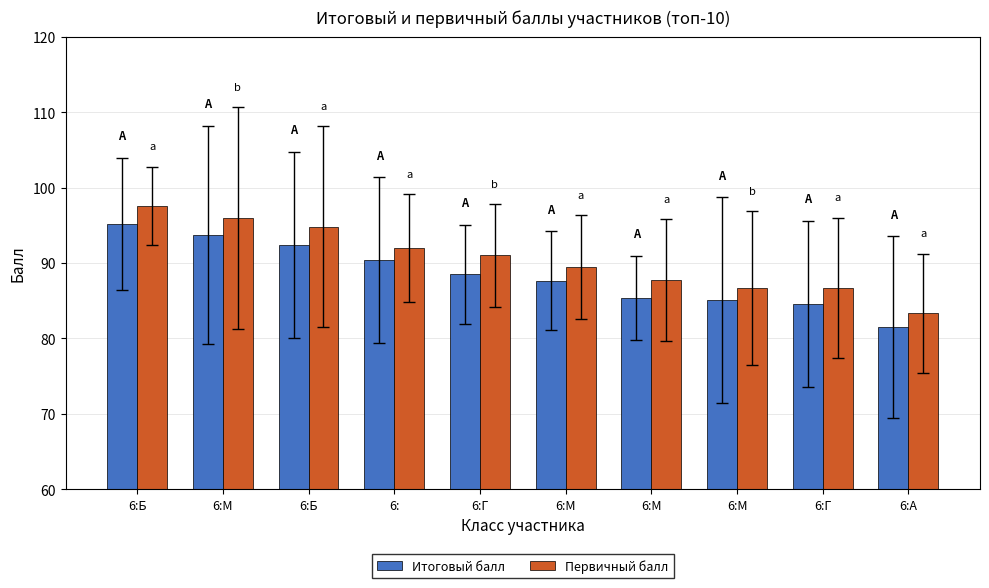

How many groups of bars are there?

10